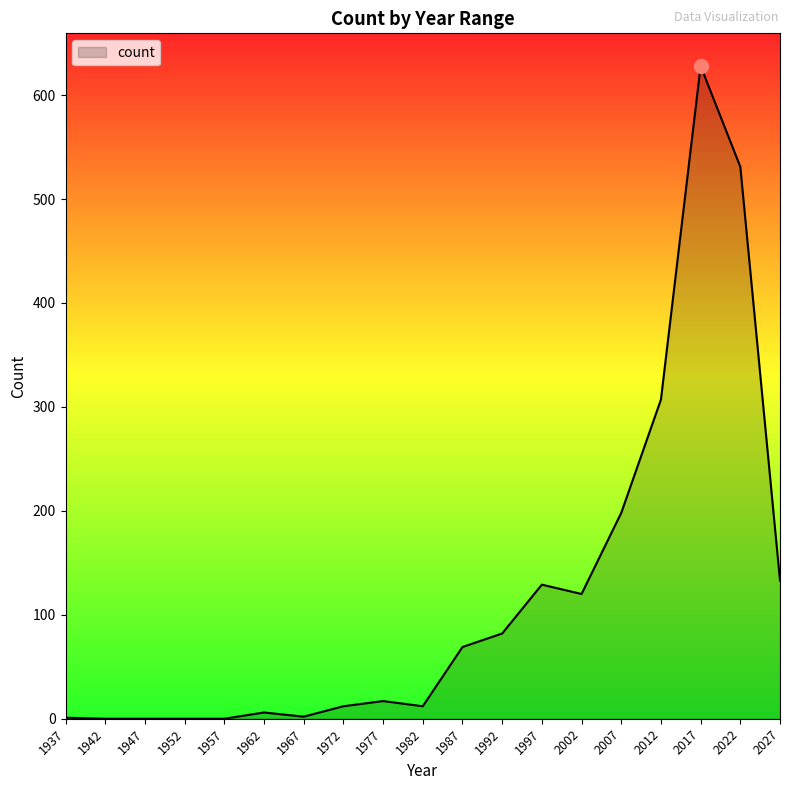

Does the chart have visible grid lines?

No